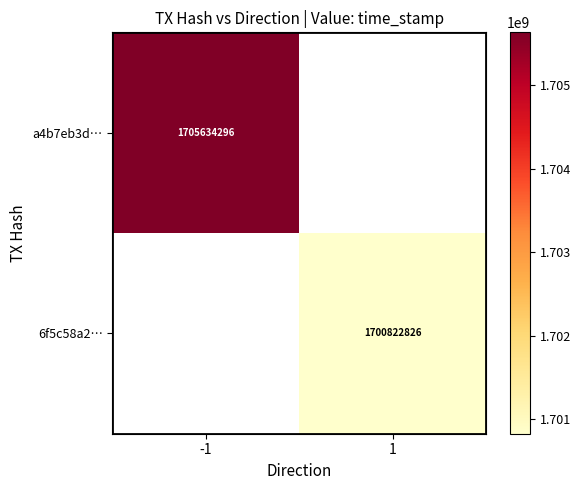

What is the minimum value shown in the chart?

1700822826.0